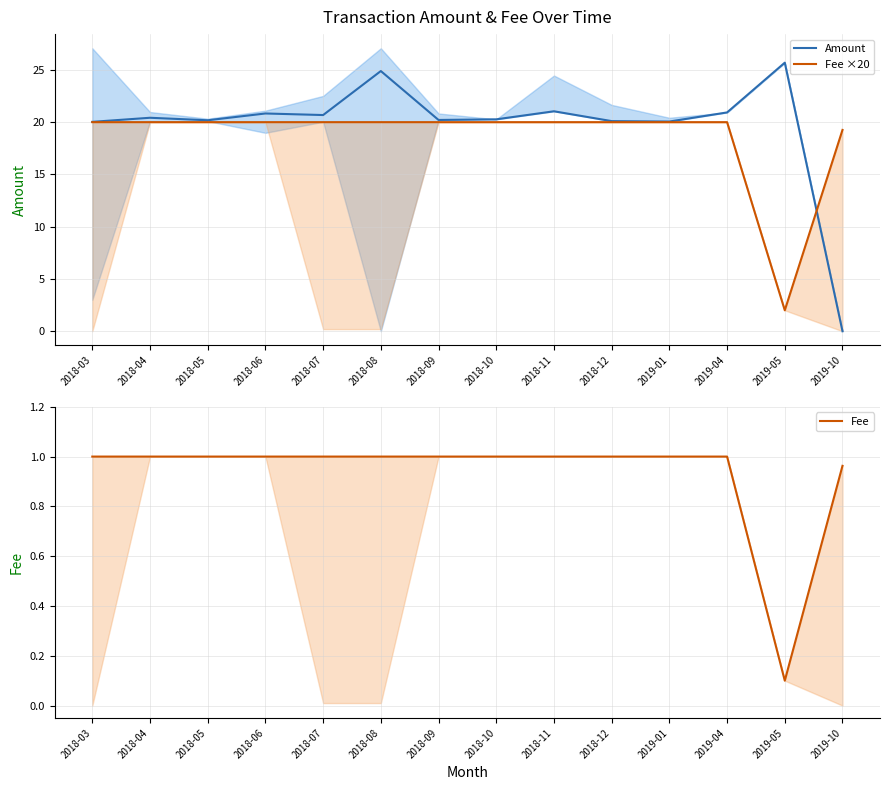

Which category has the highest value in the Amount series?

2019-05